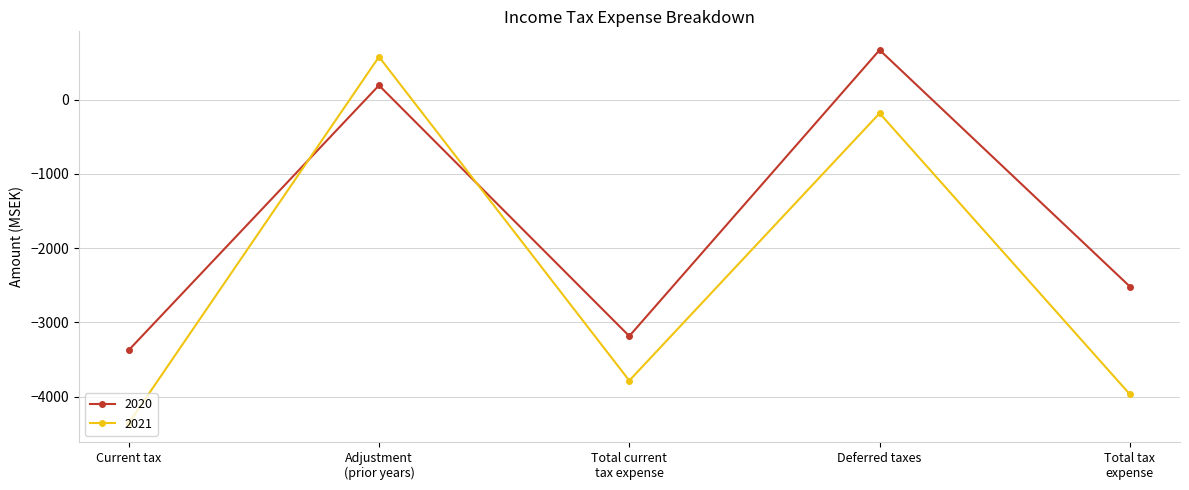

At which category does the chart reach its minimum across all series?

Current tax